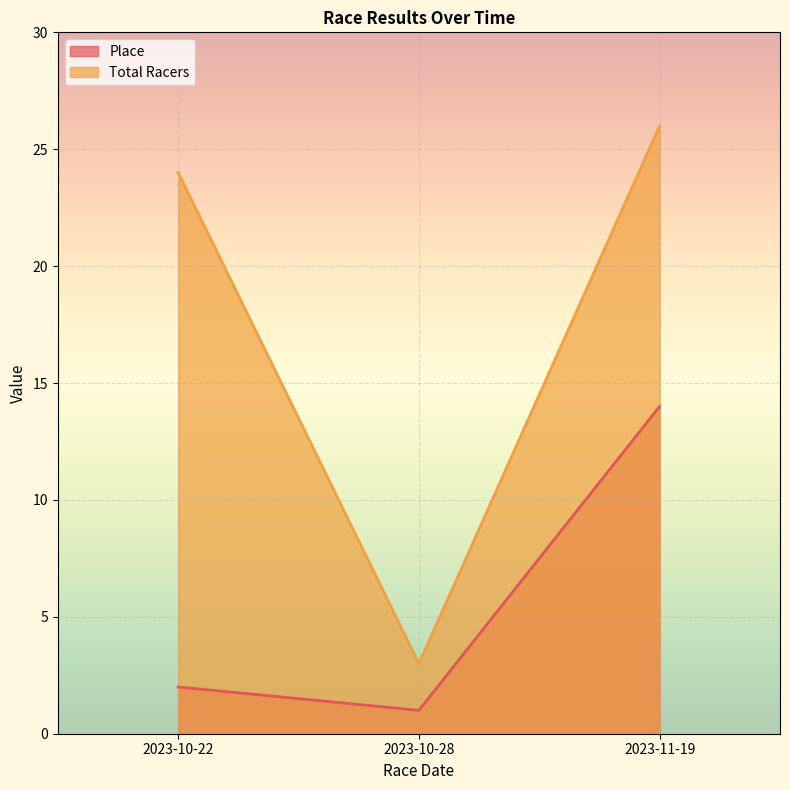

True or false: Place has a value of 14 at 2023-11-19.

True